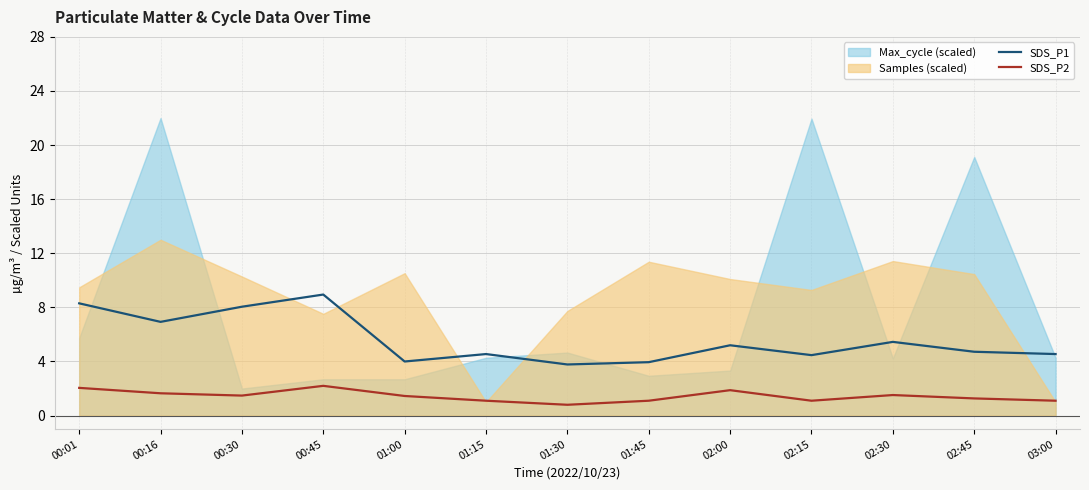

What position from the right is 00:01?

13